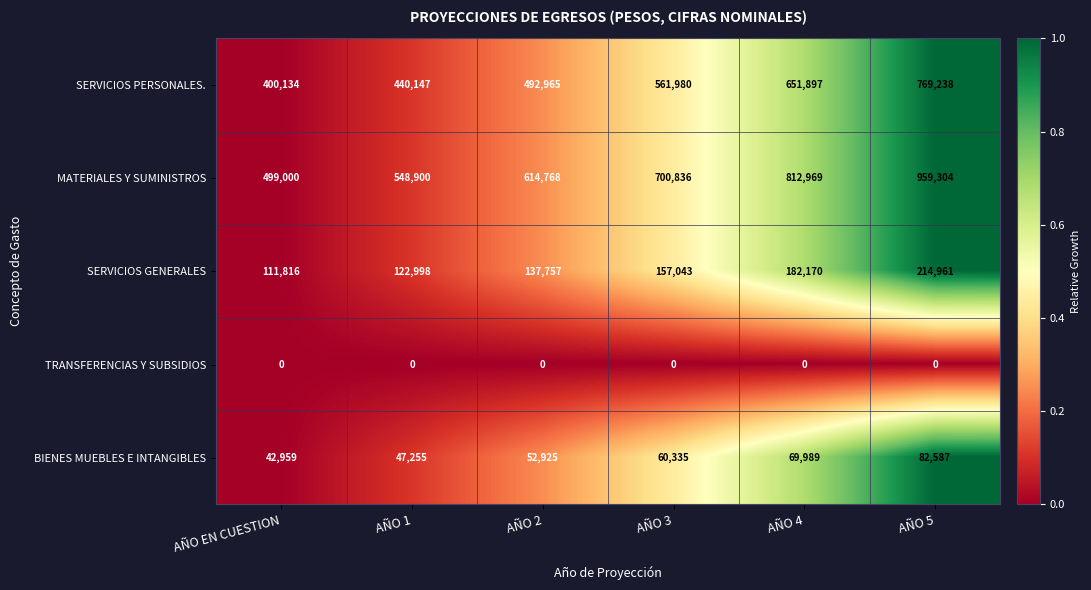

Rank the series at AÑO 1 from lowest to highest value.

TRANSFERENCIAS Y SUBSIDIOS, BIENES MUEBLES E INTANGIBLES, SERVICIOS GENERALES, SERVICIOS PERSONALES., MATERIALES Y SUMINISTROS